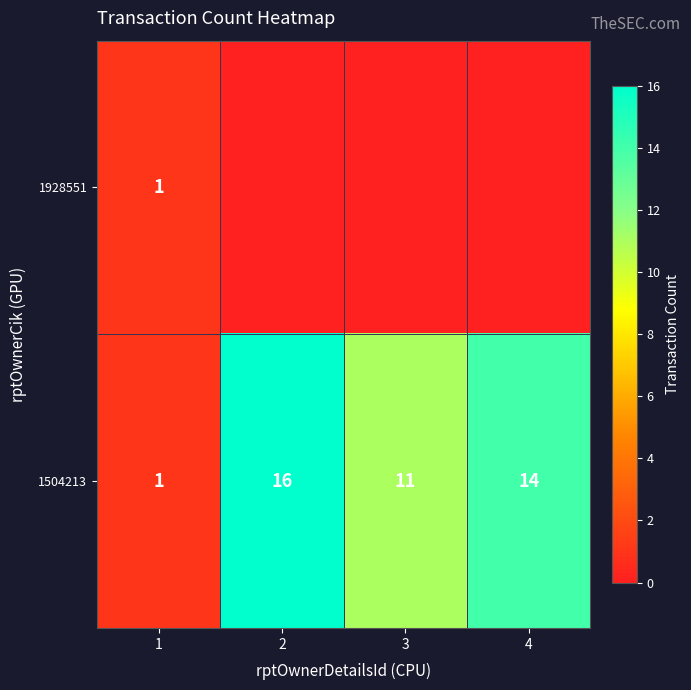

What is the approximate value of 1504213 at 4, to the nearest 10?

10